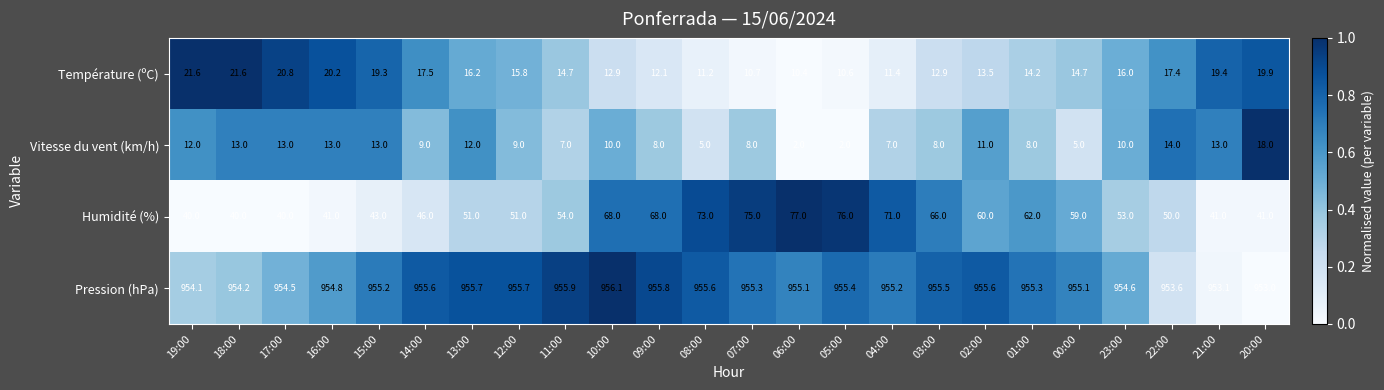

The value of Température (ºC) at 00:00 is 14.7. True or false?

True